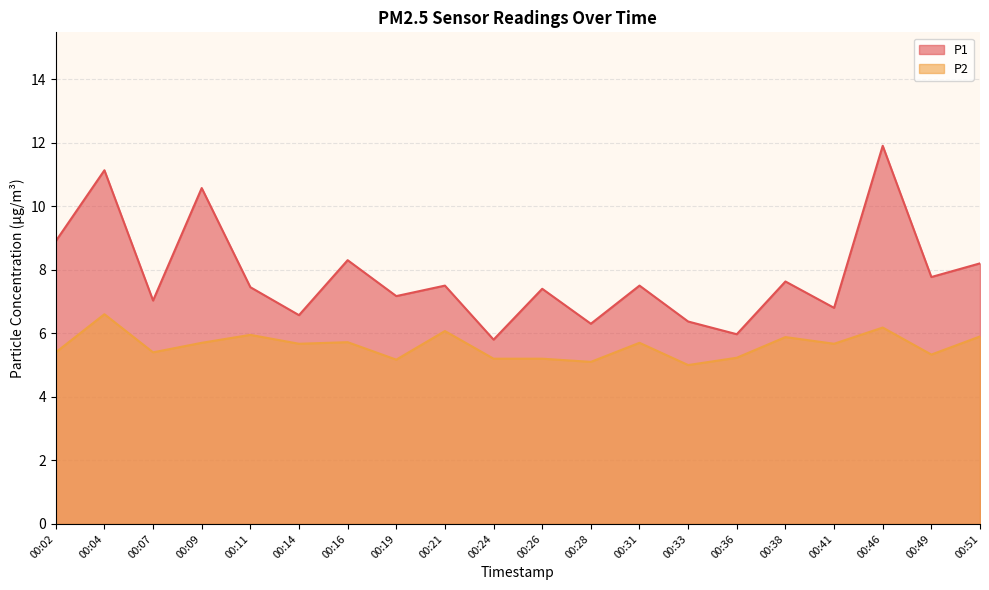

Rank the series by their maximum value, from lowest to highest.

P2, P1